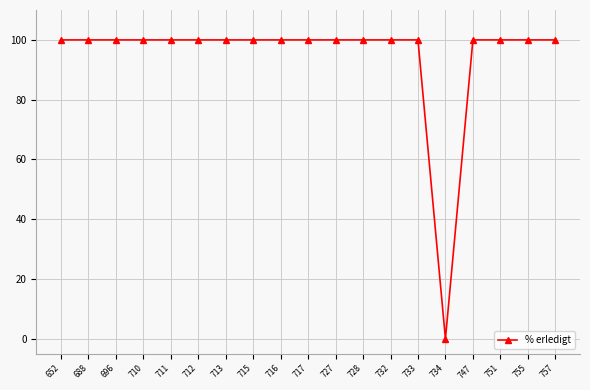

What is the difference between the values at 717 and 734?

100